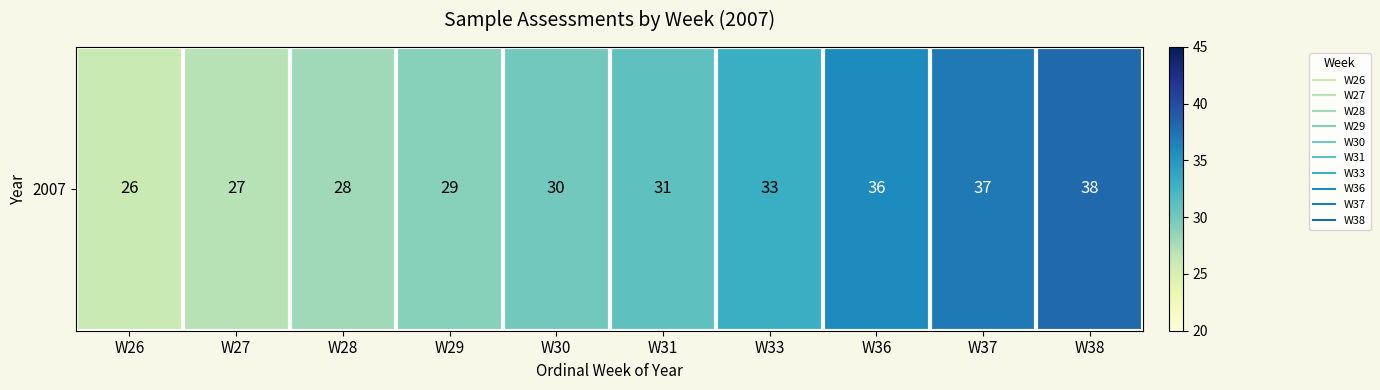

Which has a higher value, W36 or W37?

W37